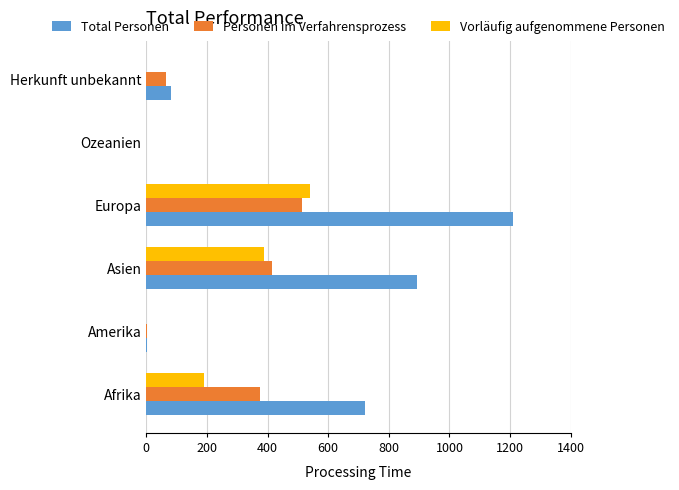

At which label is Personen im Verfahrensprozess closest to 257?

Afrika